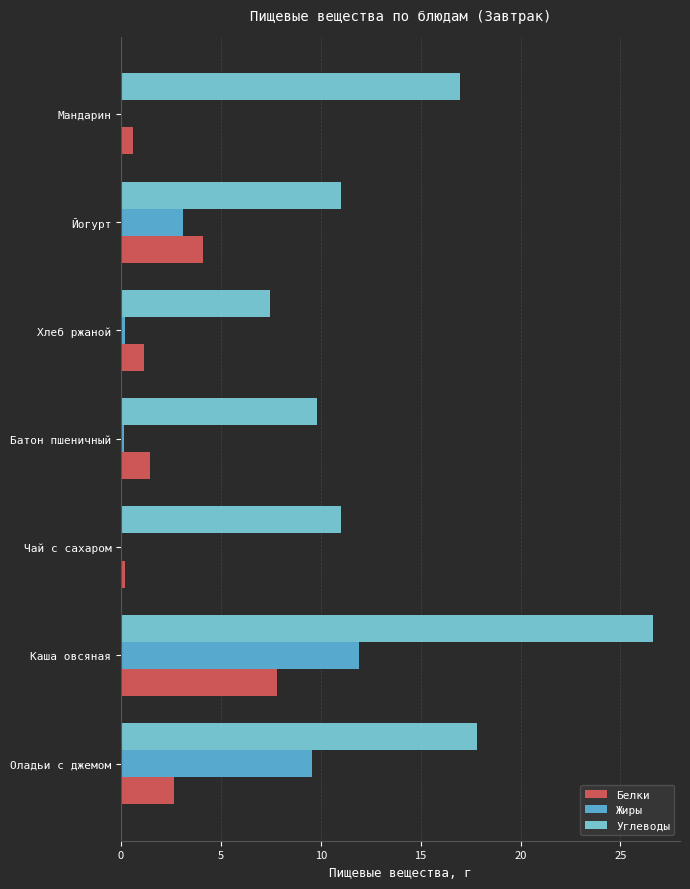

Which series has the widest spread of values?

Углеводы